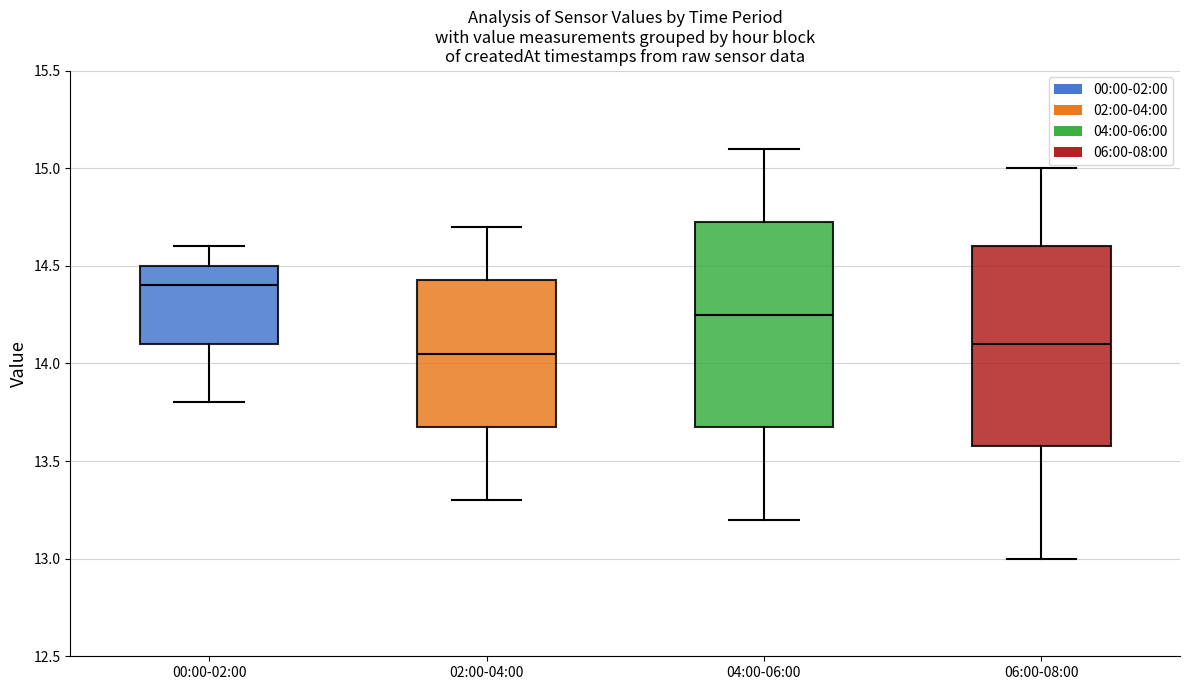

Reading left to right, transcribe this box plot: for each box, give where its median line is, the range the box spans, and where its two whiskers end, as read against the y-axis. The values are not printed on the chart, so give them approximately, as read against the axis.

00:00-02:00: median 14.40, box 14.10 to 14.50, whiskers 13.80 to 14.60
02:00-04:00: median 14.05, box 13.70 to 14.45, whiskers 13.30 to 14.70
04:00-06:00: median 14.25, box 13.70 to 14.75, whiskers 13.20 to 15.10
06:00-08:00: median 14.10, box 13.60 to 14.60, whiskers 13.00 to 15.00